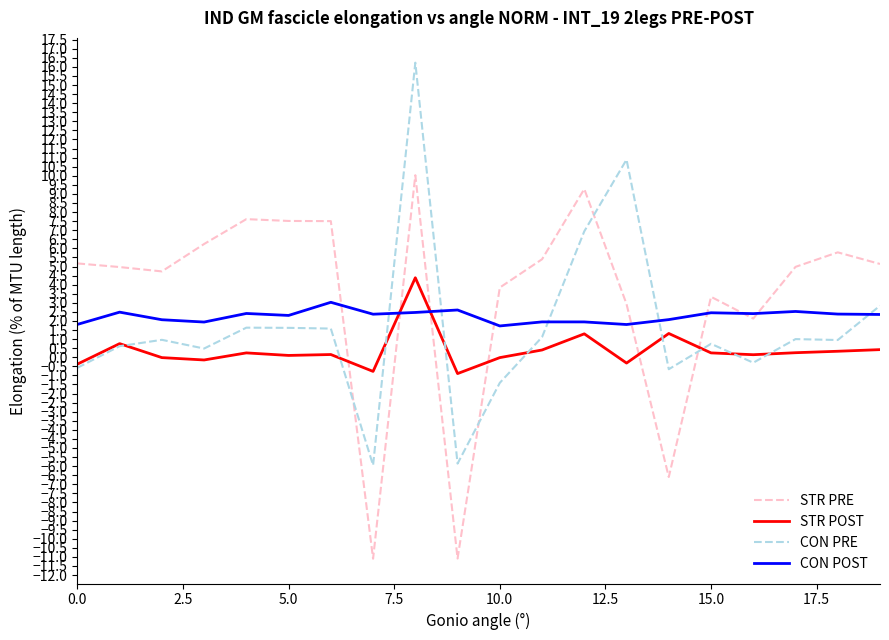

How many intersections are there between STR PRE and CON PRE?

4